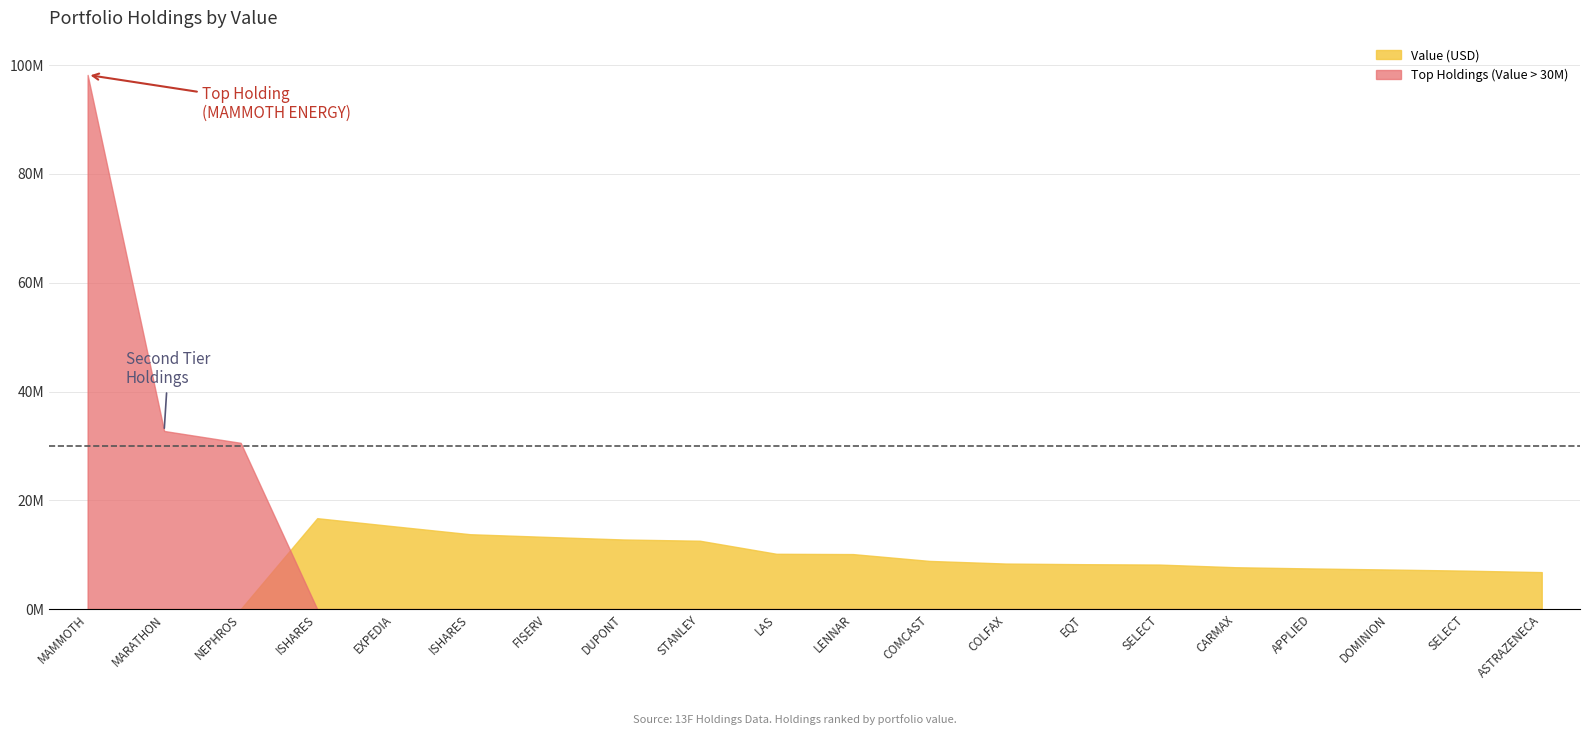

Is it true that Weighting (%) equals 2.1 at SELECT SECTOR SPDR TR (XLK)?

False